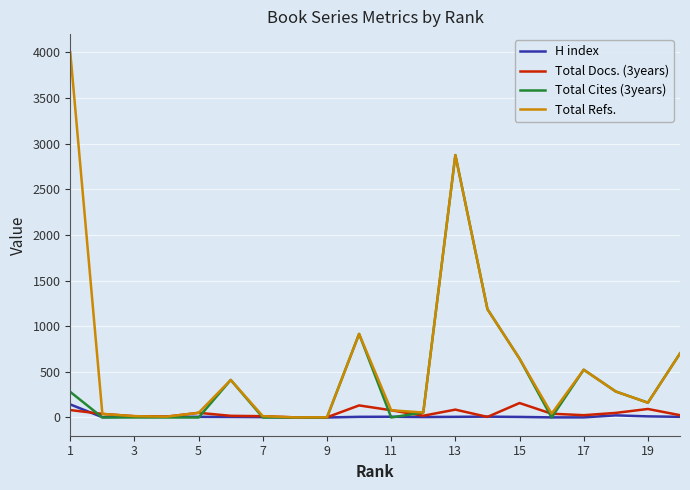

Which series has the largest total across all categories?

Total Refs.